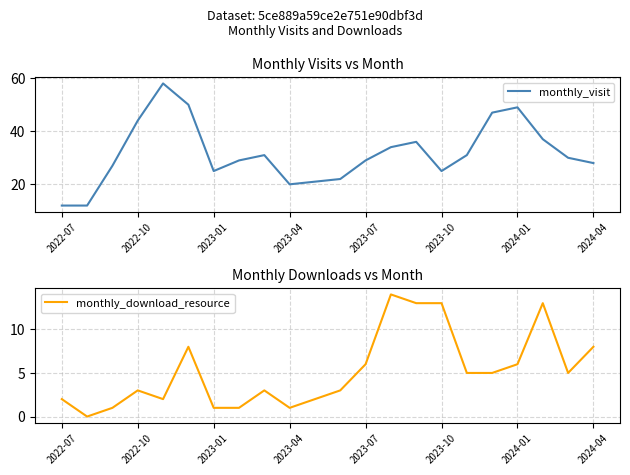

The value of monthly_download_resource at 2023-07 is 4. True or false?

False